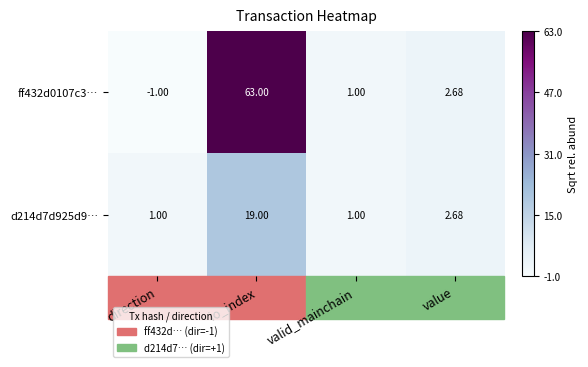

At which label does d214d7d925d9… first exceed 2?

io_index